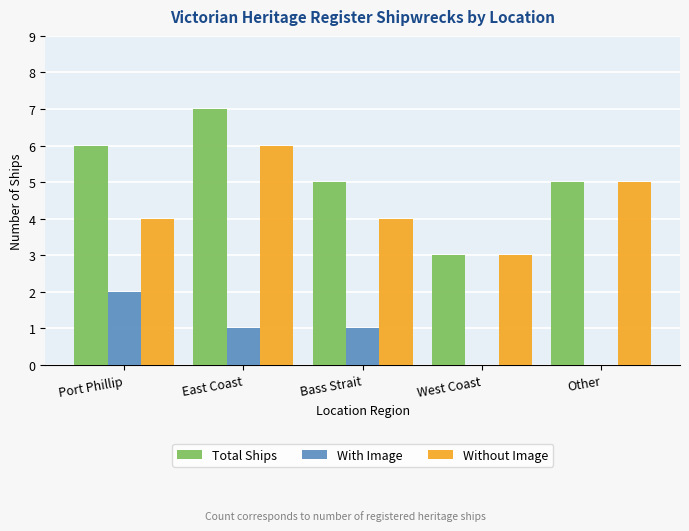

Is the value of With Image at East Coast greater than the value of Total Ships at West Coast?

No